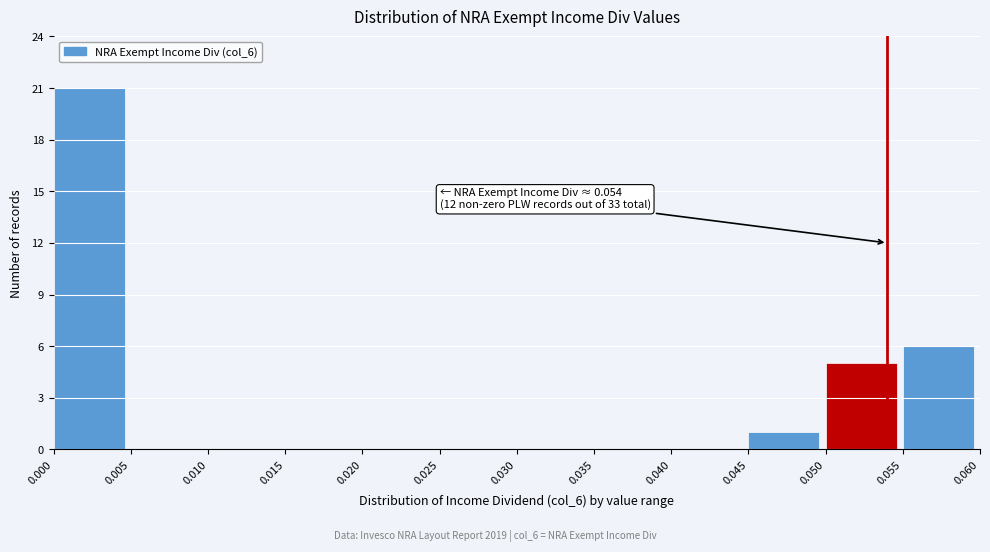

Which range on the x-axis has the tallest bar?

0.000 to 0.005